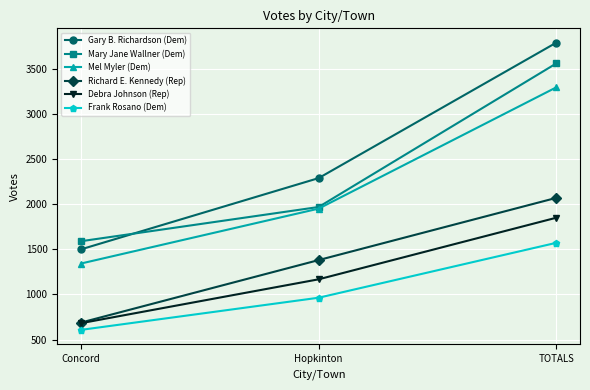

Which series changed the most between Concord and Hopkinton?

Gary B. Richardson (Dem)